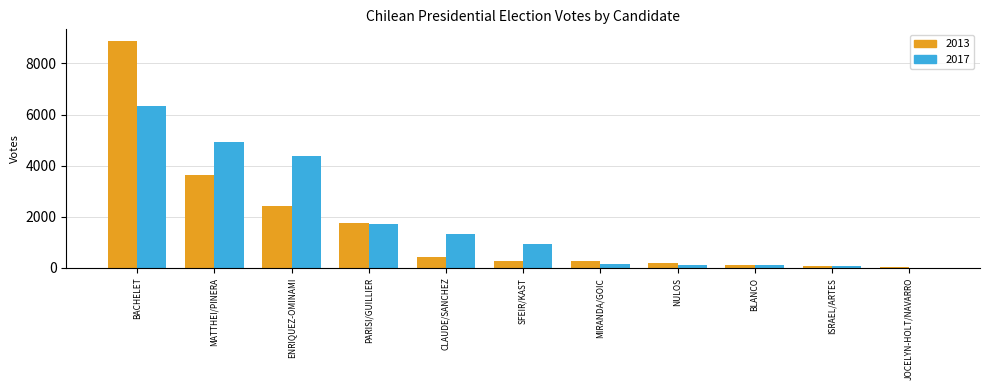

At which category is the sum across all series the highest?

BACHELET